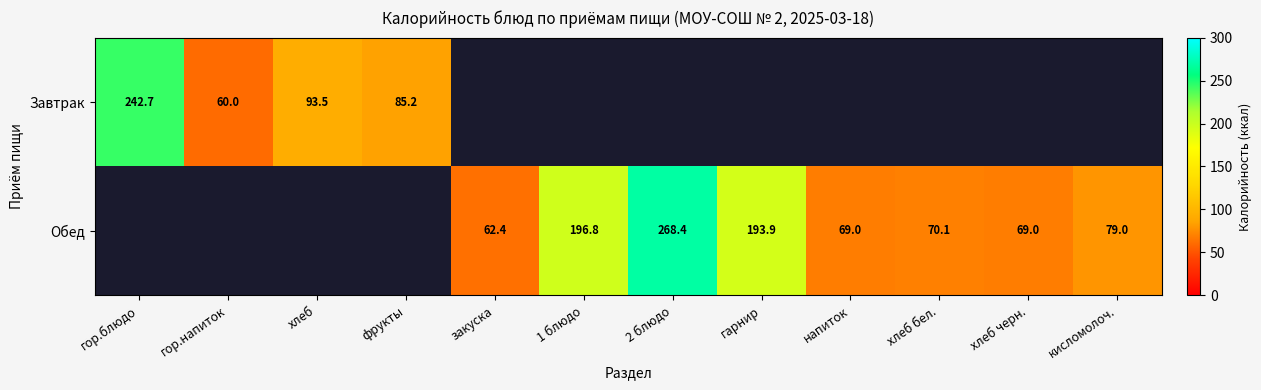

Rank the categories by Завтрак value from lowest to highest.

гор.напиток, фрукты, хлеб, гор.блюдо, закуска, 1 блюдо, 2 блюдо, гарнир, напиток, хлеб бел., хлеб черн., кисломолоч.